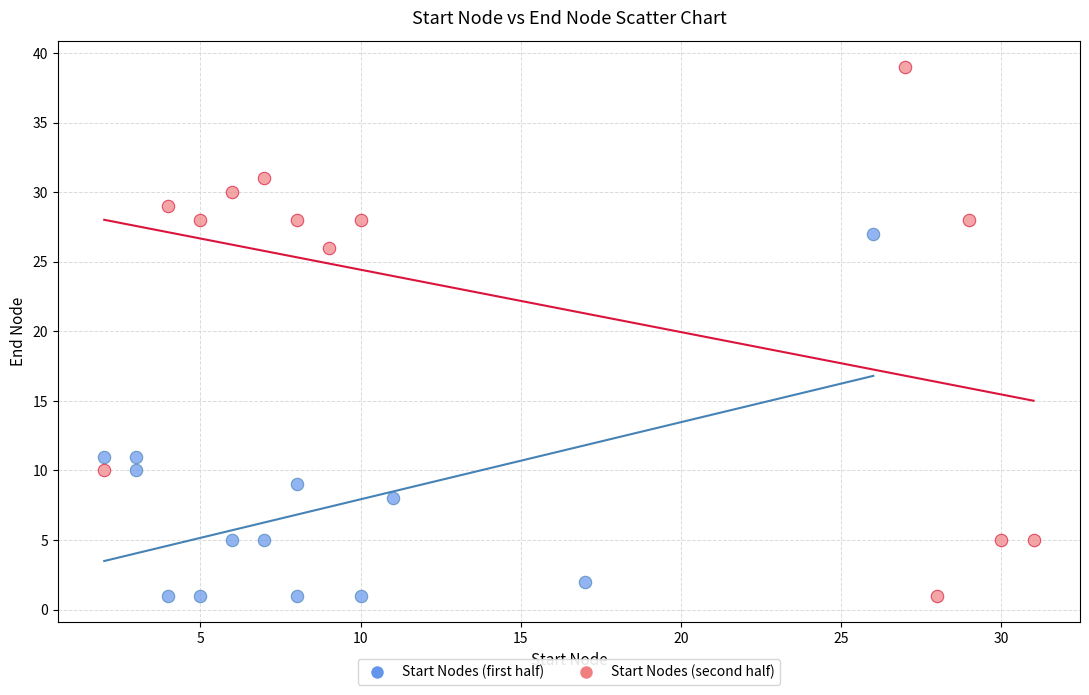

Which series has the largest Y range (max minus min)?

Start Nodes (second half)